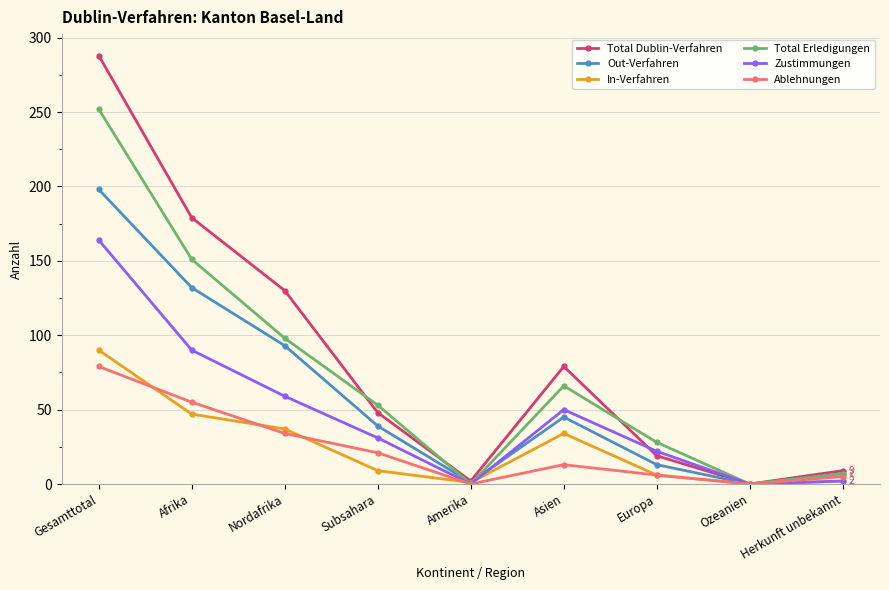

At how many categories does at least one series exceed 208?

1